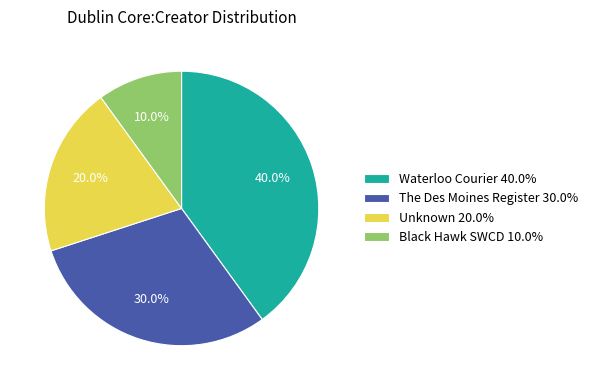

Combined, what portion of the pie is Black Hawk SWCD 10.0% and Waterloo Courier 40.0%?

50.0%